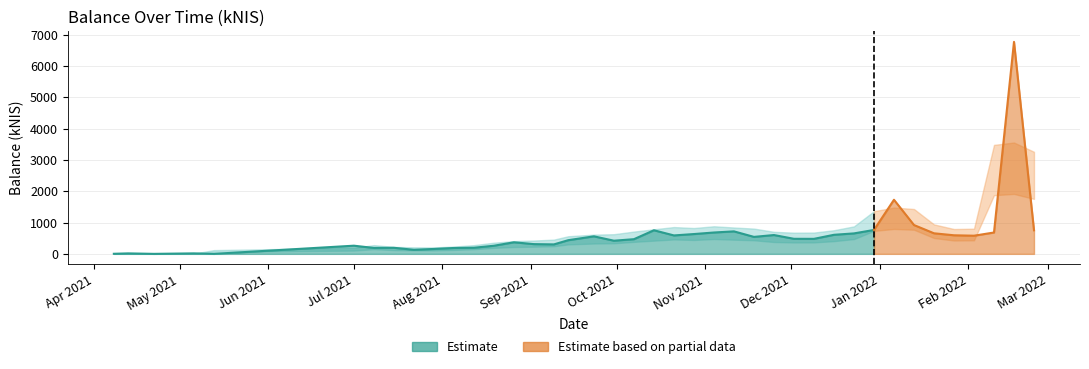

Rank the categories by value from highest to lowest.

2022-02-17, 2022-01-06, 2022-01-13, 2021-12-30, 2021-10-14, 2022-02-24, 2021-11-11, 2021-11-04, 2022-02-10, 2022-01-20, 2021-12-23, 2021-10-28, 2021-12-16, 2021-11-25, 2022-01-27, 2021-10-21, 2022-02-03, 2021-09-23, 2021-11-18, 2021-12-02, 2021-12-09, 2021-10-07, 2021-09-14, 2021-09-30, 2021-08-26, 2021-09-02, 2021-09-09, 2021-07-01, 2021-08-19, 2021-08-12, 2021-07-15, 2021-07-08, 2021-08-05, 2021-07-29, 2021-07-22, 2021-05-06, 2021-04-13, 2021-04-08, 2021-04-22, 2021-05-13